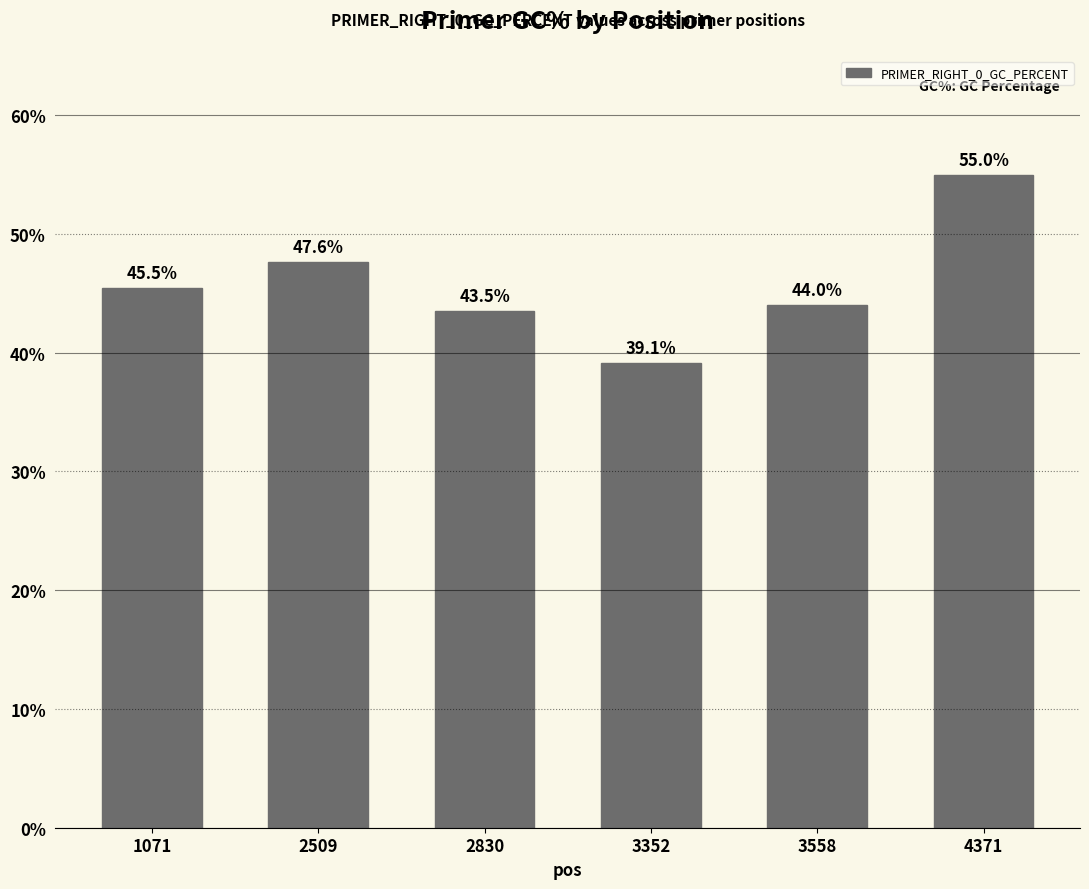

The value at 2509 is 47.6. True or false?

True